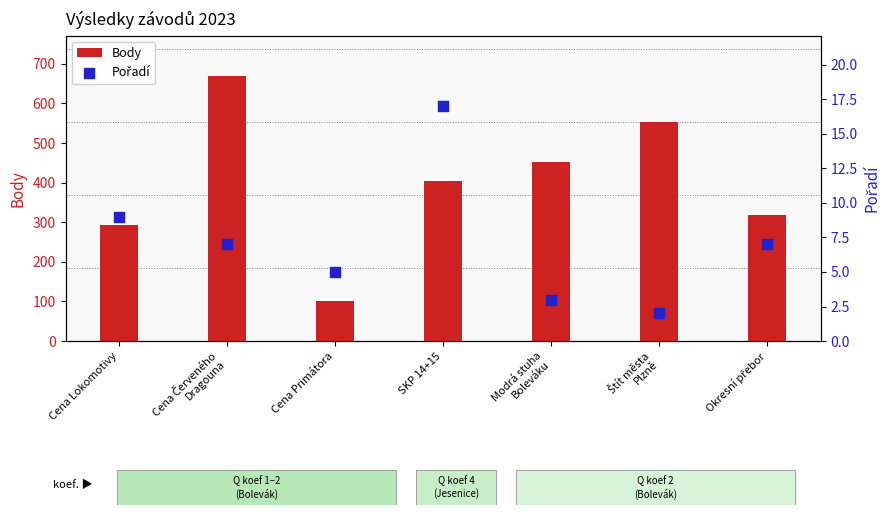

What are all the series names shown in the legend?

Body, Pořadí